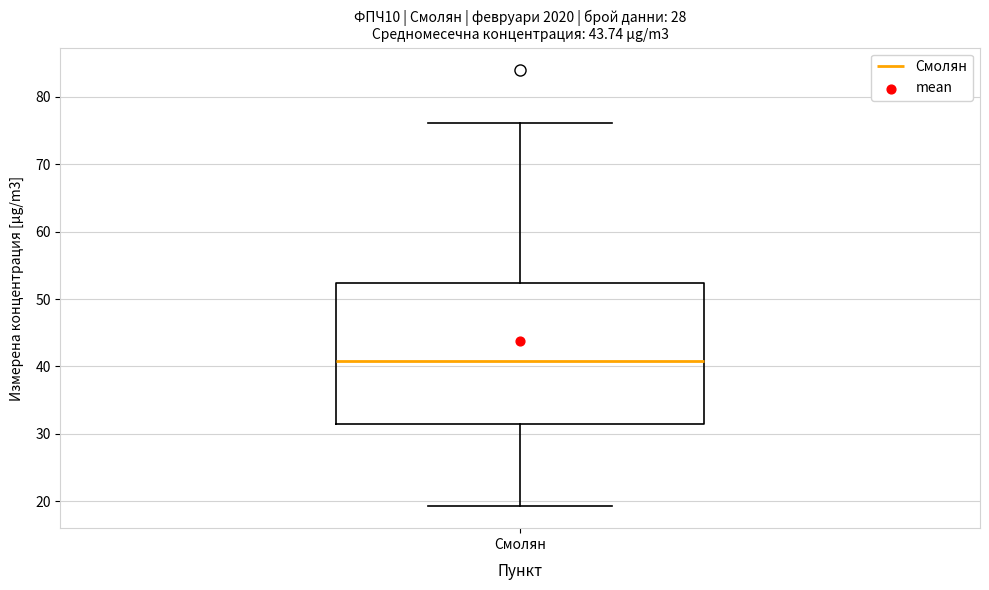

Read this box plot against the y-axis: the position of the median line, the range covered by the box, and the ends of both whiskers. The values are not printed on the chart, so give them approximately, as read against the axis.

median 41, box 31 to 52, whiskers 19 to 76